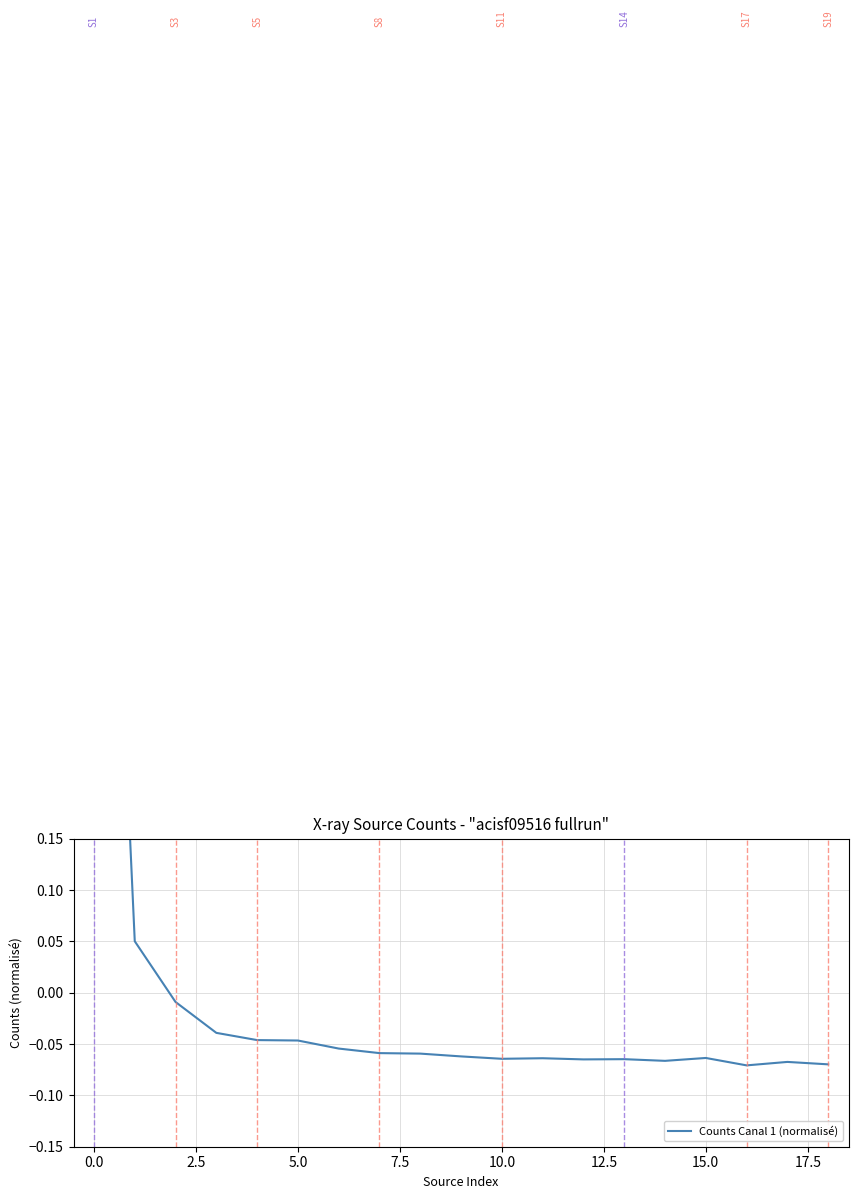

What is the minimum value shown in the chart?

-0.1